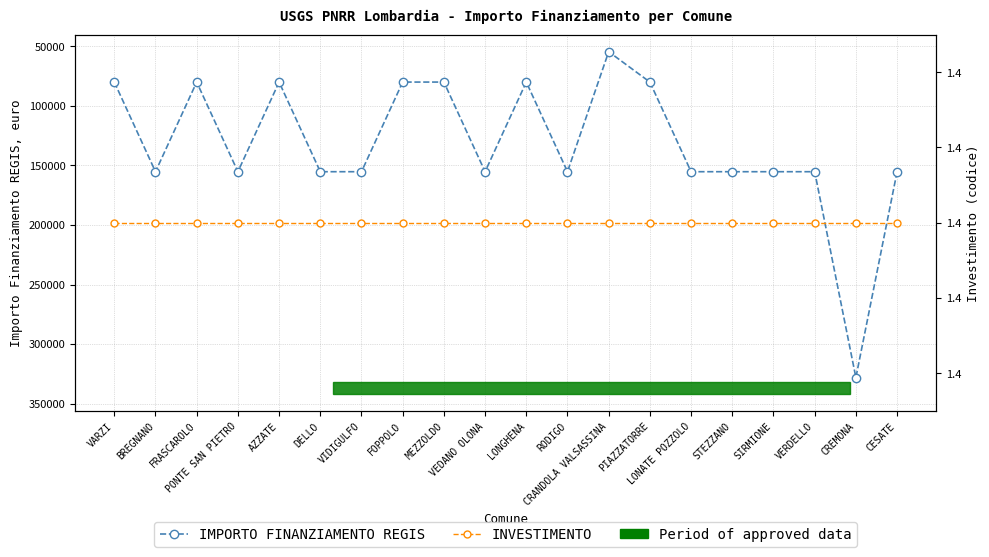

How many interior local valleys does the IMPORTO FINANZIAMENTO REGIS series have?

4